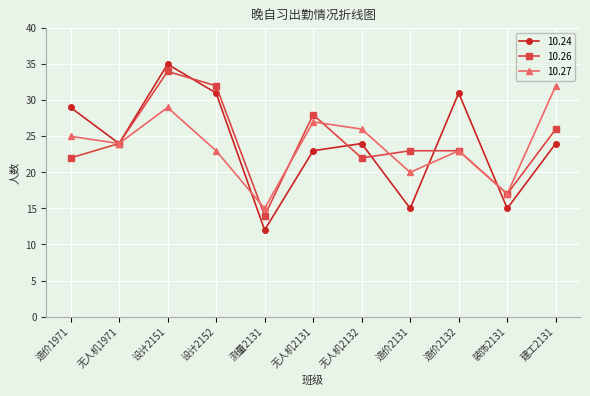

What is the greatest value displayed?

35